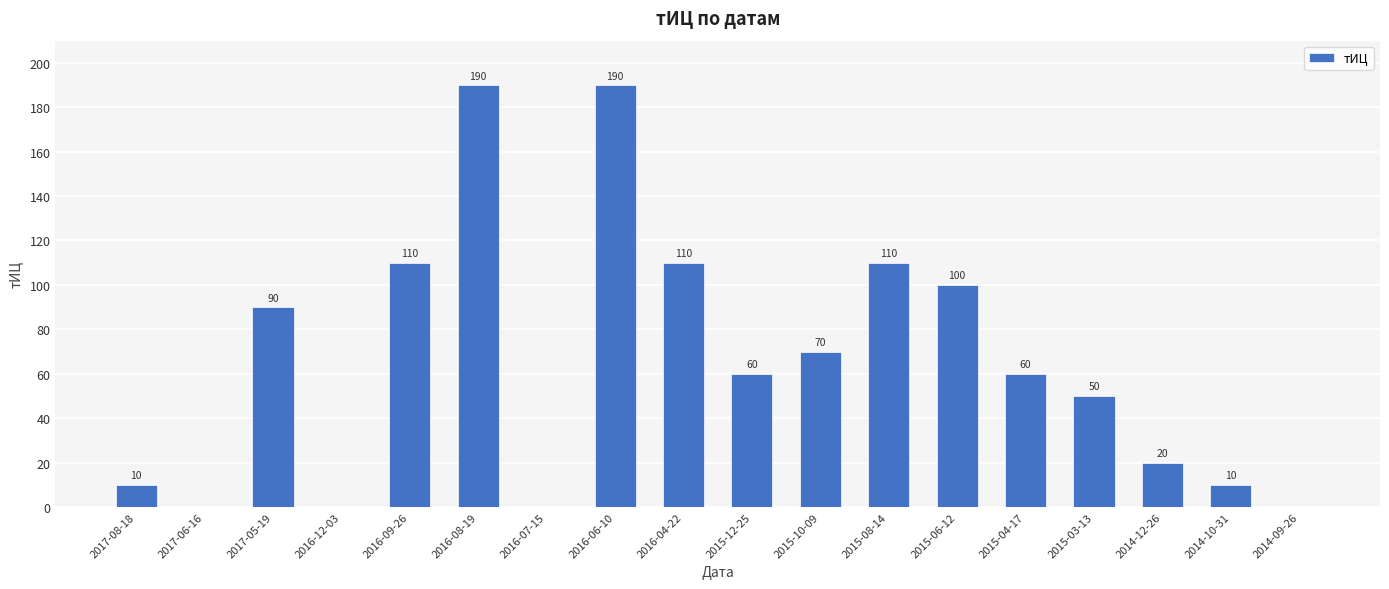

Between 2016-04-22 and 2015-04-17, which is larger?

2016-04-22